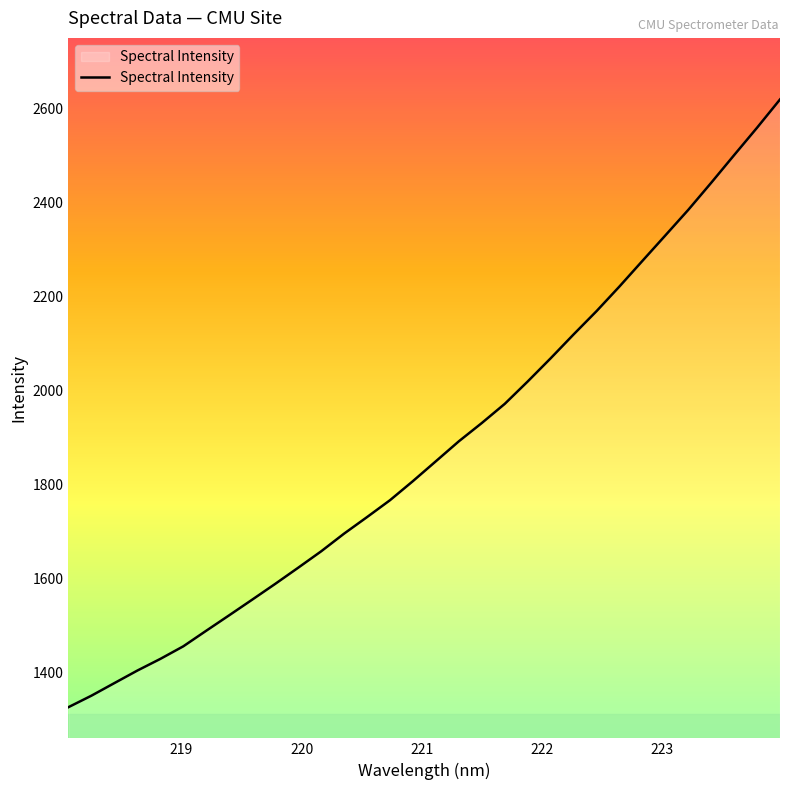

What is the maximum value shown in the chart?

2620.1